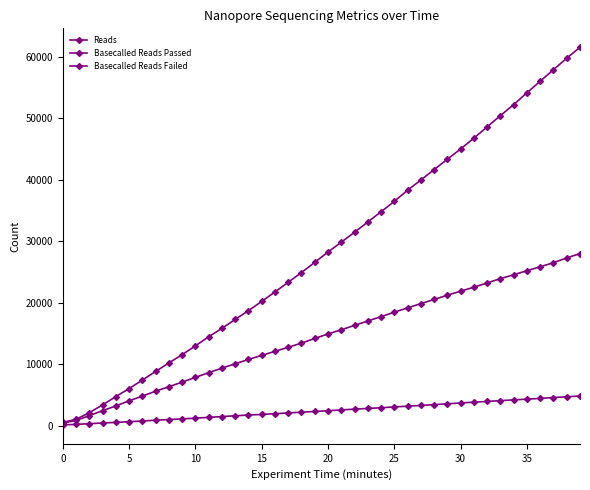

At which label is Reads closest to 31045?

22